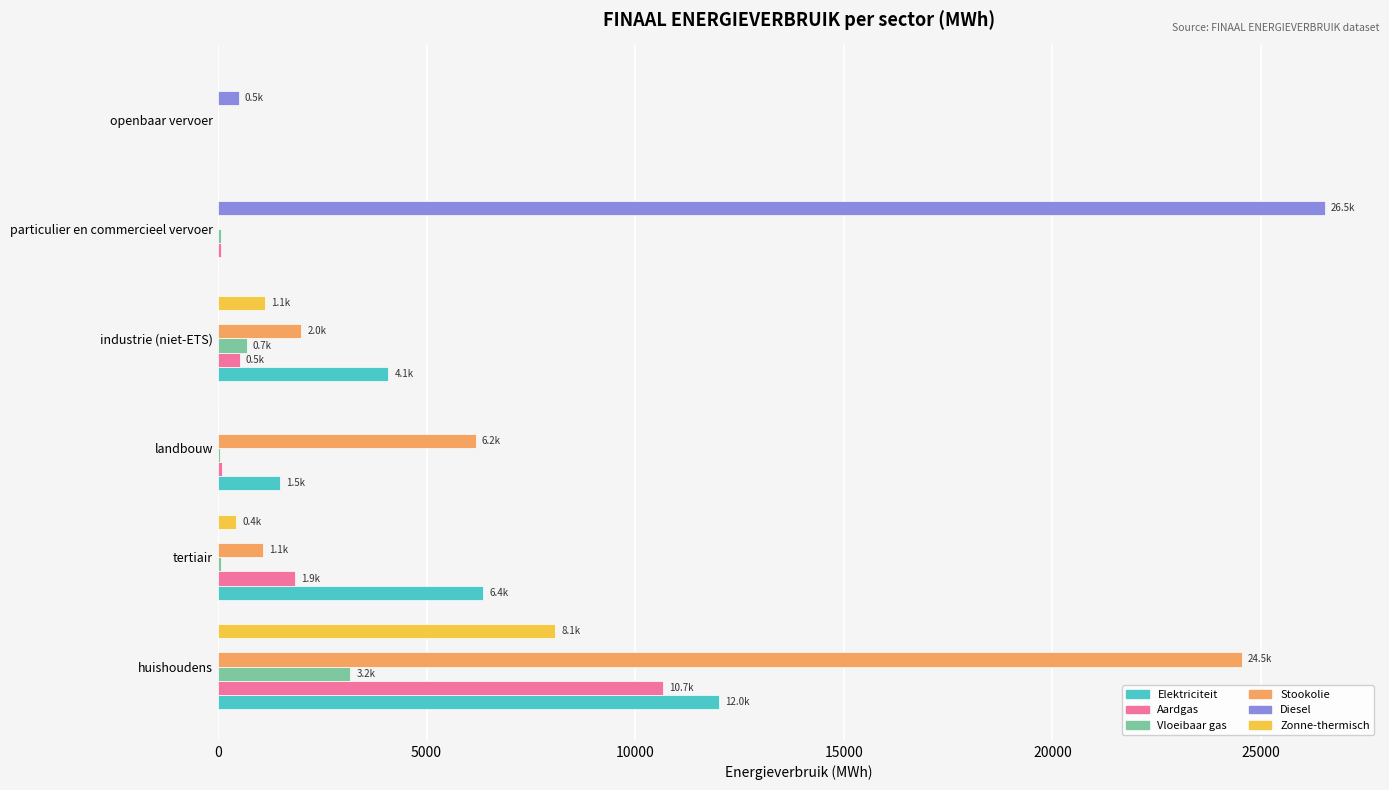

Which series changed the most between industrie (niet-ETS) and particulier en commercieel vervoer?

Diesel